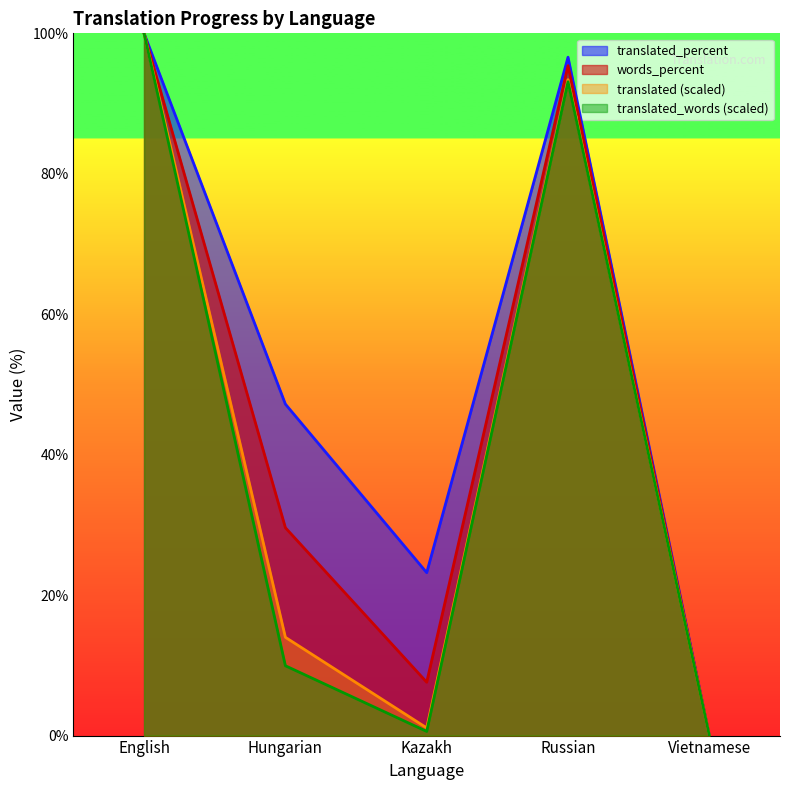

What is the total value across all series at Hungarian?

100.7